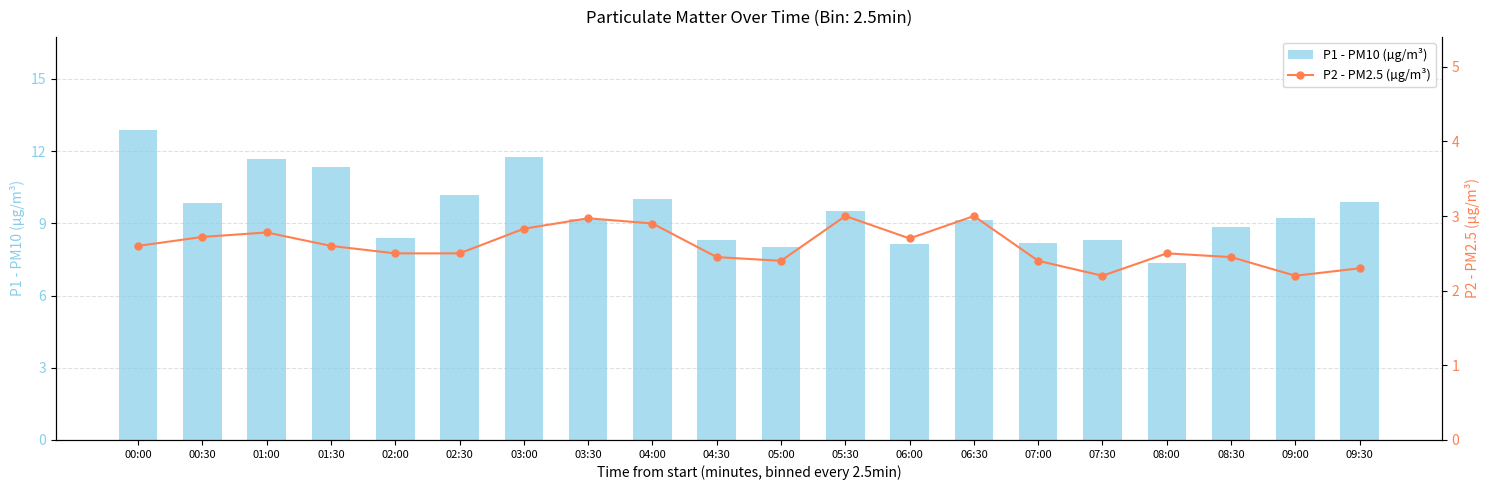

Read the P2 - PM2.5 (µg/m³) value at 01:00.

2.8